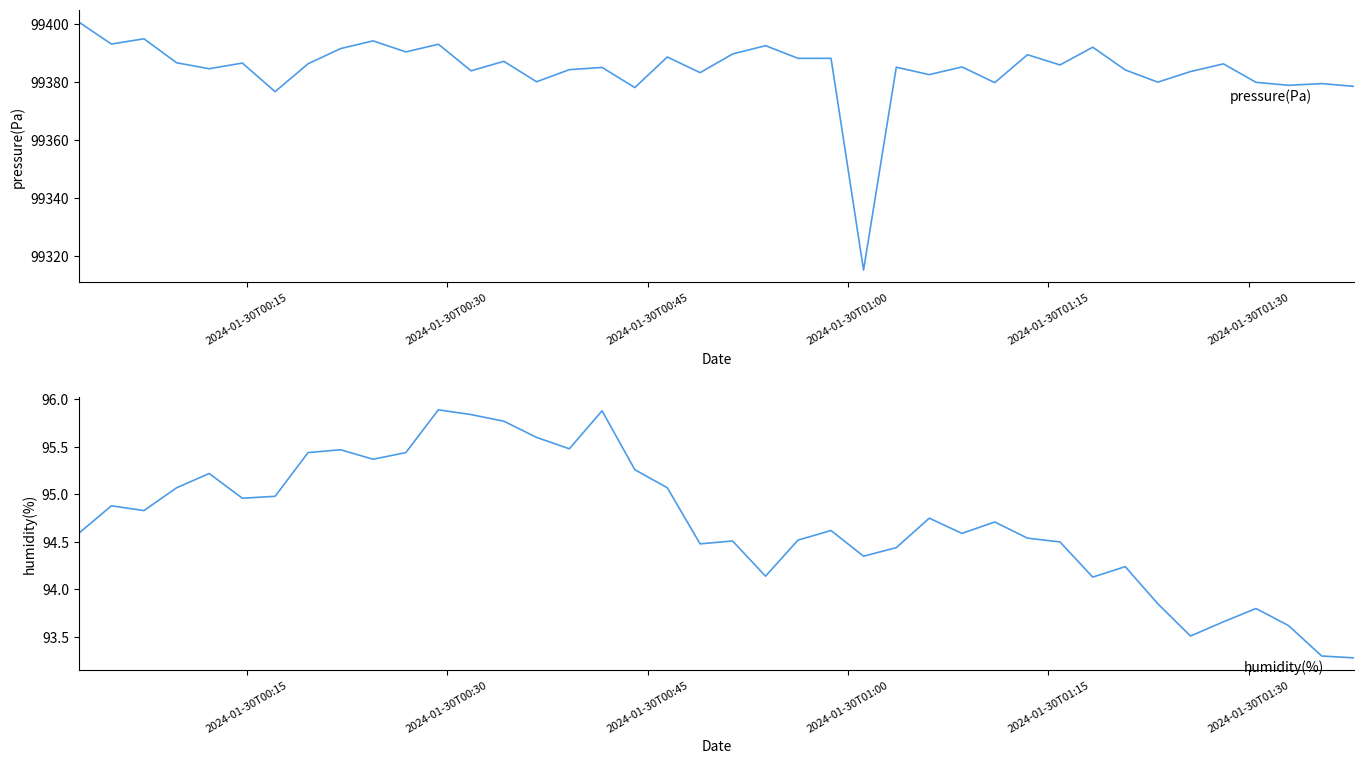

What is the average value of the humidity(%) series?

94.7